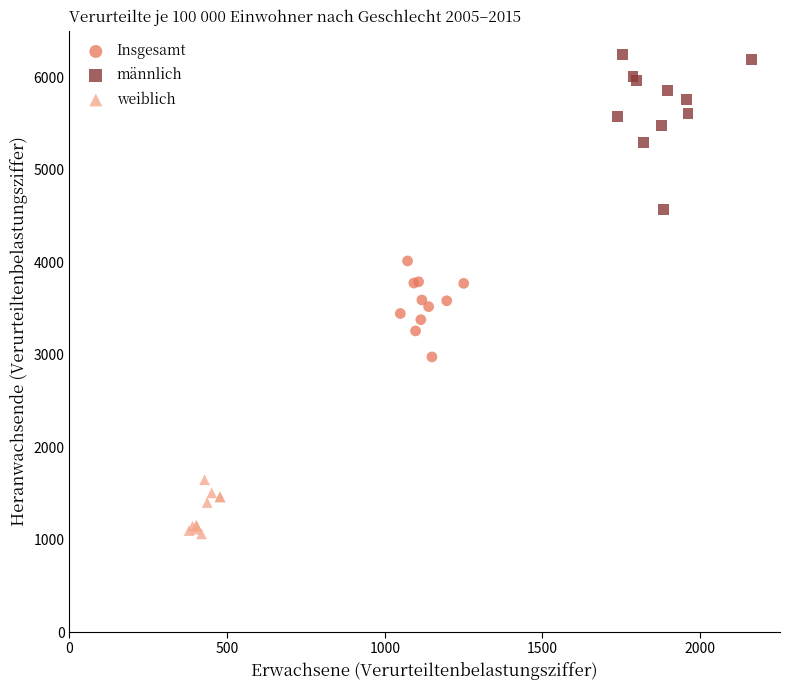

Which series contains the highest Y value?

männlich